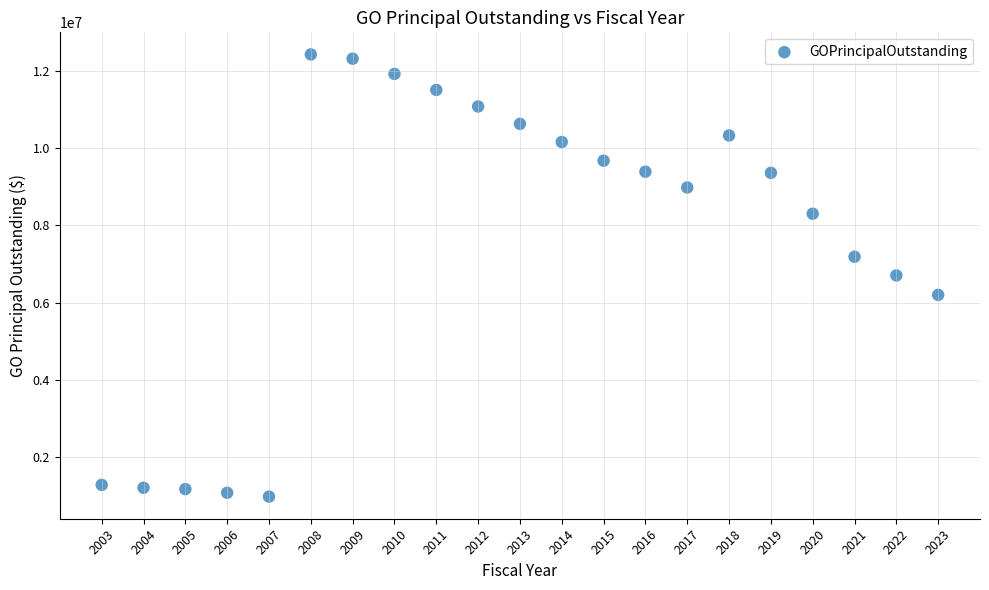

What is the range of Y values (max minus min)?

11465000